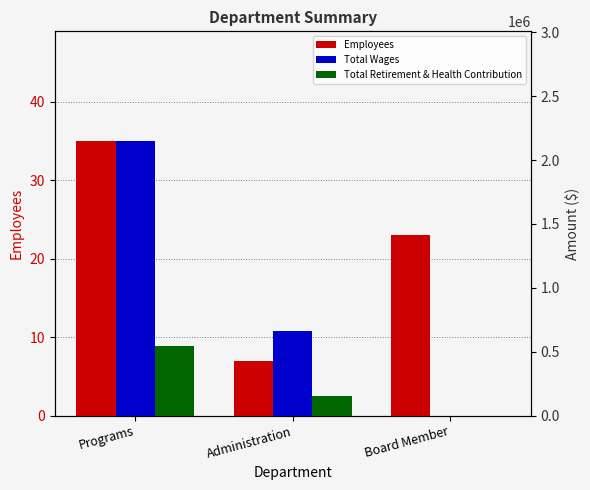

How many groups of bars are there?

3